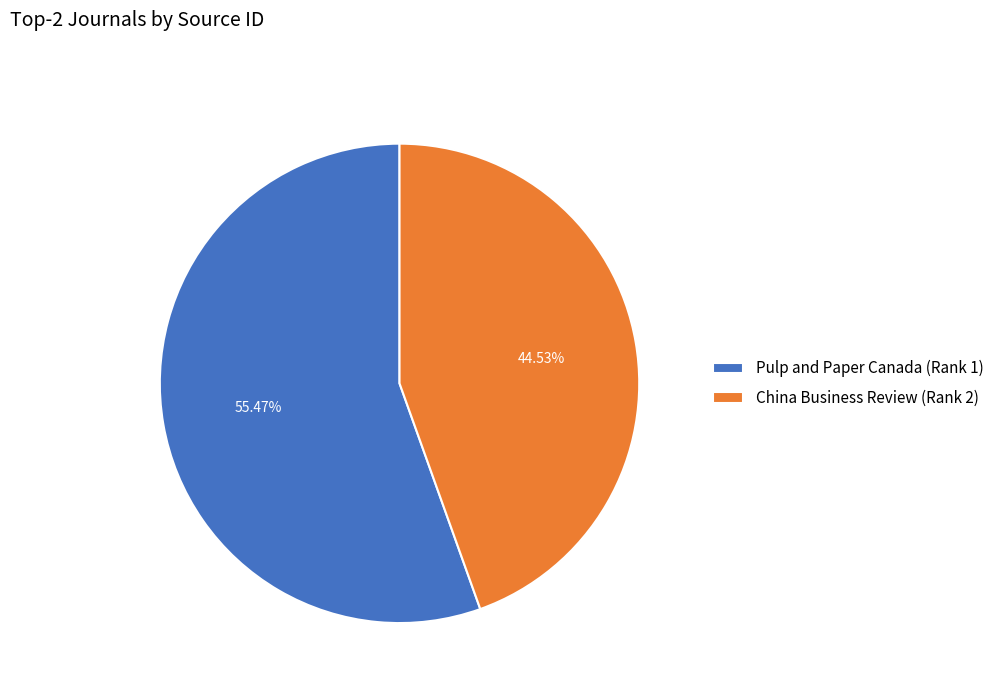

Between Pulp and Paper Canada (Rank 1) and China Business Review (Rank 2), which is larger?

Pulp and Paper Canada (Rank 1)